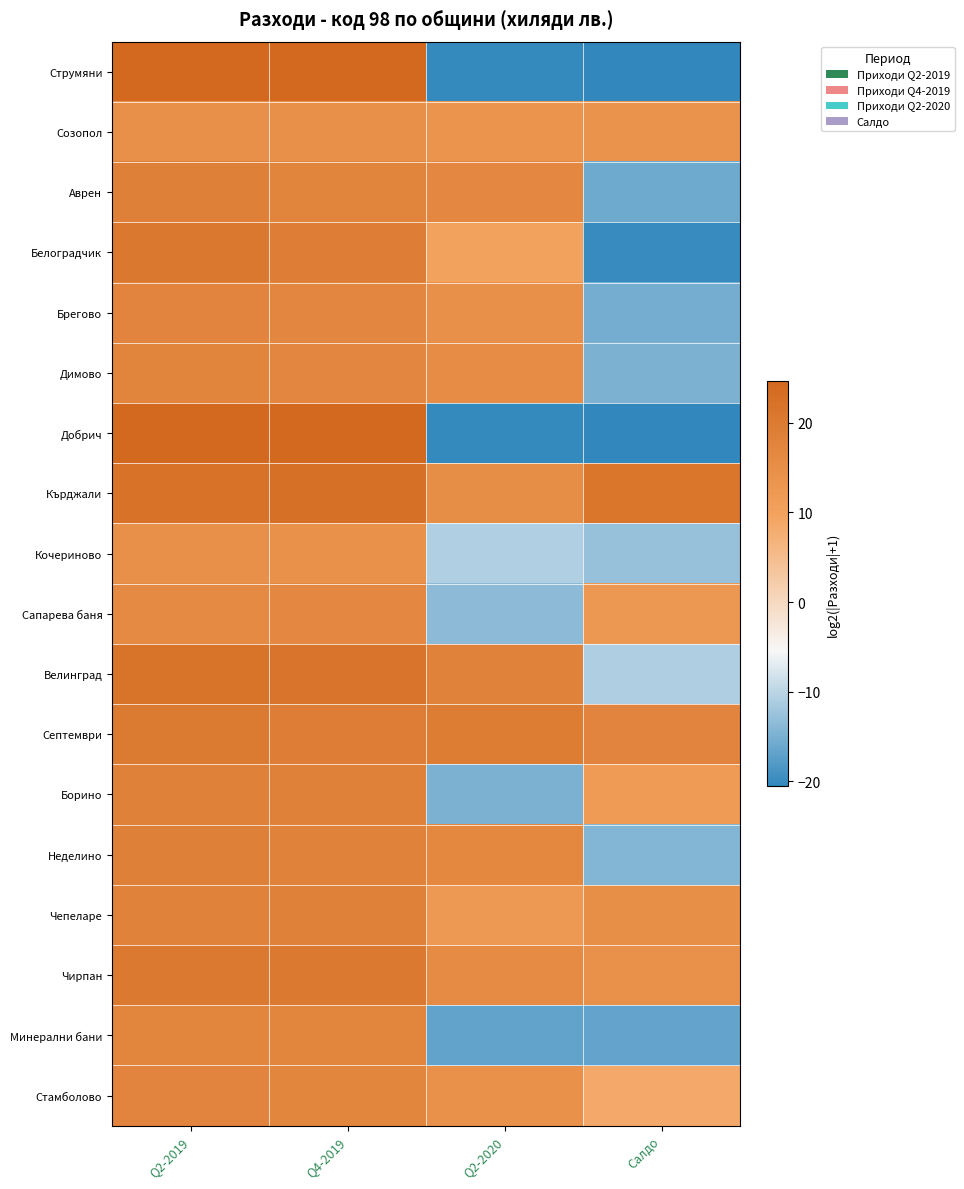

Reading left to right, what are all the values shown in this chart?

Струмяни: Q2-2019=24.7	Q4-2019=24.7	Q2-2020=-20.3	Салдо=-20.6
Созопол: Q2-2019=14.6	Q4-2019=14.7	Q2-2020=13.7	Салдо=13.8
Аврен: Q2-2019=18.5	Q4-2019=17.7	Q2-2020=16.5	Салдо=-15.9
Белоградчик: Q2-2019=20.5	Q4-2019=19.0	Q2-2020=9.9	Салдо=-19.9
Брегово: Q2-2019=17.5	Q4-2019=16.8	Q2-2020=14.6	Салдо=-15.4
Димово: Q2-2019=17.7	Q4-2019=17.0	Q2-2020=15.6	Салдо=-14.8
Добрич: Q2-2019=24.7	Q4-2019=24.7	Q2-2020=-20.3	Салдо=-20.6
Кърджали: Q2-2019=22.1	Q4-2019=22.7	Q2-2020=15.4	Салдо=21.2
Кочериново: Q2-2019=14.7	Q4-2019=14.4	Q2-2020=-10.8	Салдо=-12.7
Сапарева баня: Q2-2019=16.2	Q4-2019=16.5	Q2-2020=-13.7	Салдо=12.5
Велинград: Q2-2019=21.7	Q4-2019=21.6	Q2-2020=18.0	Салдо=-10.9
Септември: Q2-2019=20.2	Q4-2019=19.2	Q2-2020=19.5	Салдо=17.5
Борино: Q2-2019=18.3	Q4-2019=18.4	Q2-2020=-14.7	Салдо=11.7
Неделино: Q2-2019=18.7	Q4-2019=18.1	Q2-2020=16.7	Салдо=-14.3
Чепеларе: Q2-2019=18.1	Q4-2019=18.3	Q2-2020=12.5	Салдо=15.1
Чирпан: Q2-2019=20.3	Q4-2019=20.3	Q2-2020=15.8	Салдо=14.2
Минерални бани: Q2-2019=17.3	Q4-2019=17.4	Q2-2020=-16.7	Салдо=-16.6
Стамболово: Q2-2019=17.6	Q4-2019=17.4	Q2-2020=14.4	Салдо=8.5